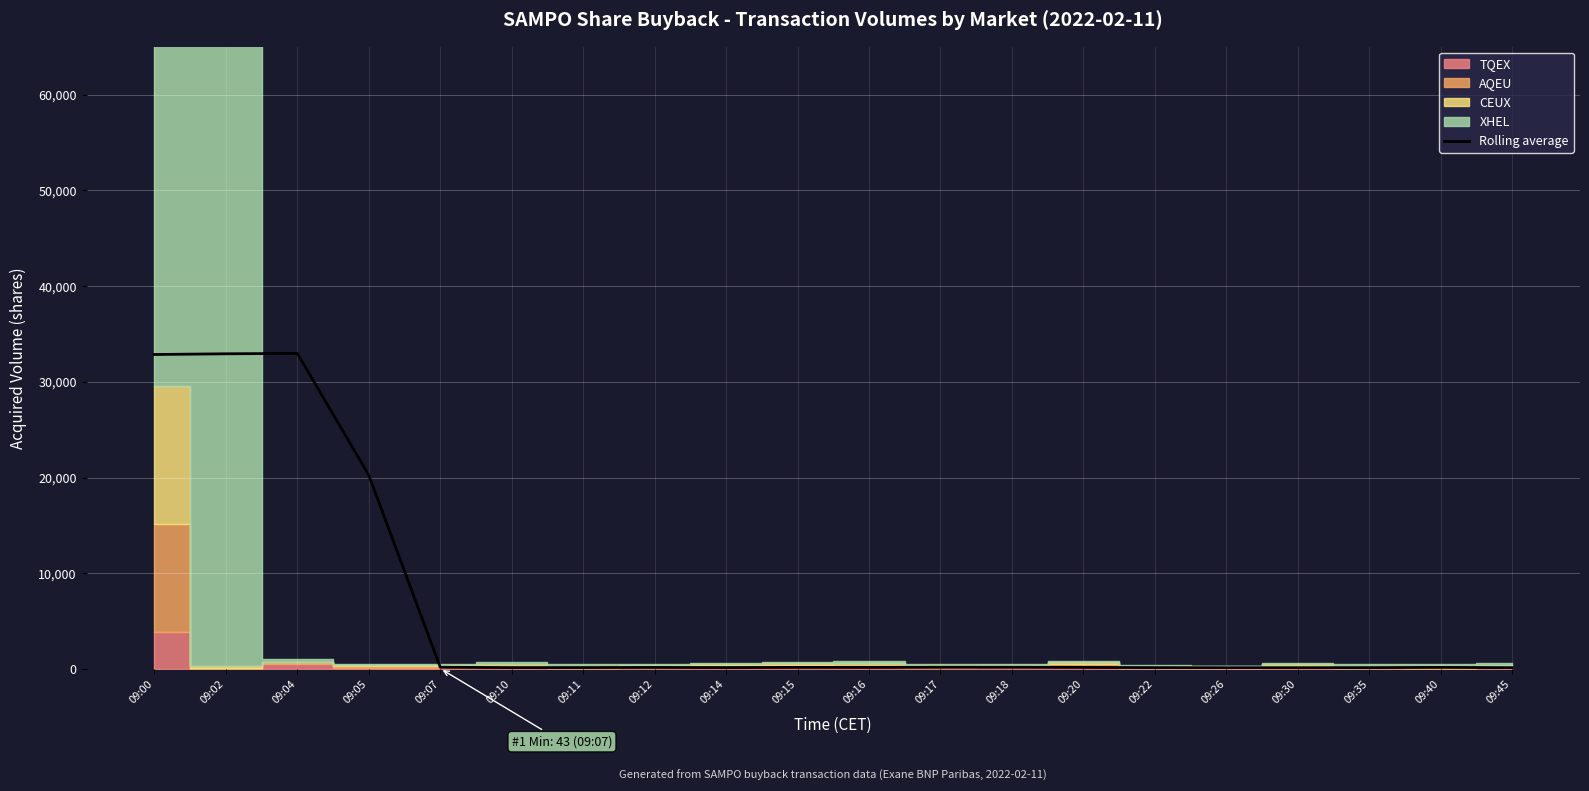

Reading left to right, list all the values displayed in this chart.

32847.0	32921.0	32962.0	20242.0	180.8	144.2	148.0	162.2	144.8	169.0	163.0	179.0	183.5	165.2	141.5	129.2	133.0	141.0	166.2	137.5